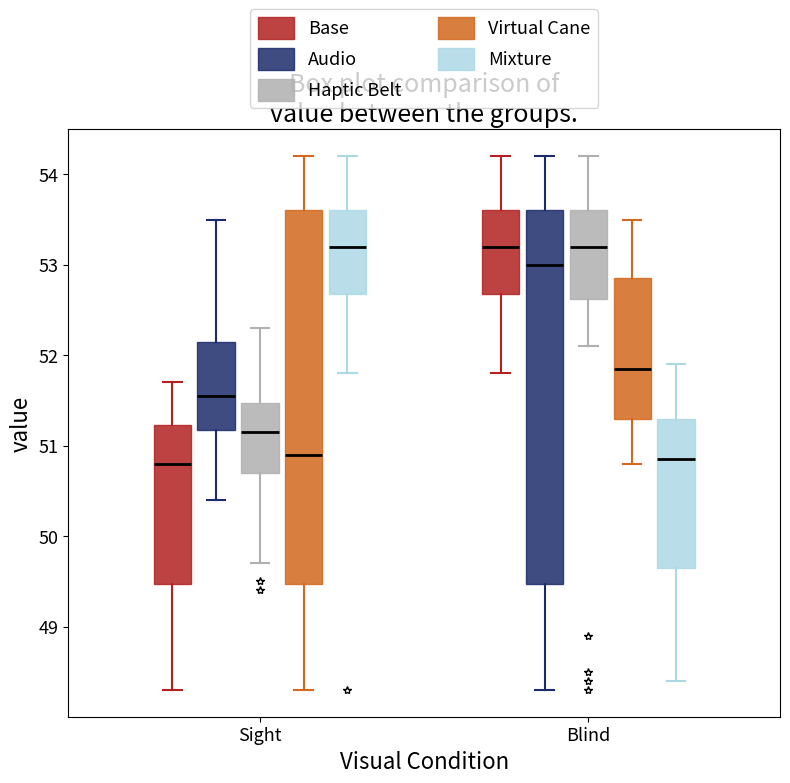

Reading left to right, transcribe this box plot: for each box, give where its median line is, the range the box spans, and where its two whiskers end, as read against the y-axis. The values are not printed on the chart, so give them approximately, as read against the axis.

Sight (Base): median 50.8, box 49.5 to 51.2, whiskers 48.3 to 51.7
Sight (Audio): median 51.6, box 51.2 to 52.2, whiskers 50.4 to 53.5
Sight (Haptic Belt): median 51.2, box 50.7 to 51.5, whiskers 49.7 to 52.3
Sight (Virtual Cane): median 50.9, box 49.5 to 53.6, whiskers 48.3 to 54.2
Sight (Mixture): median 53.2, box 52.7 to 53.6, whiskers 51.8 to 54.2
Blind (Base): median 53.2, box 52.7 to 53.6, whiskers 51.8 to 54.2
Blind (Audio): median 53.0, box 49.5 to 53.6, whiskers 48.3 to 54.2
Blind (Haptic Belt): median 53.2, box 52.6 to 53.6, whiskers 52.1 to 54.2
Blind (Virtual Cane): median 51.9, box 51.3 to 52.9, whiskers 50.8 to 53.5
Blind (Mixture): median 50.9, box 49.7 to 51.3, whiskers 48.4 to 51.9